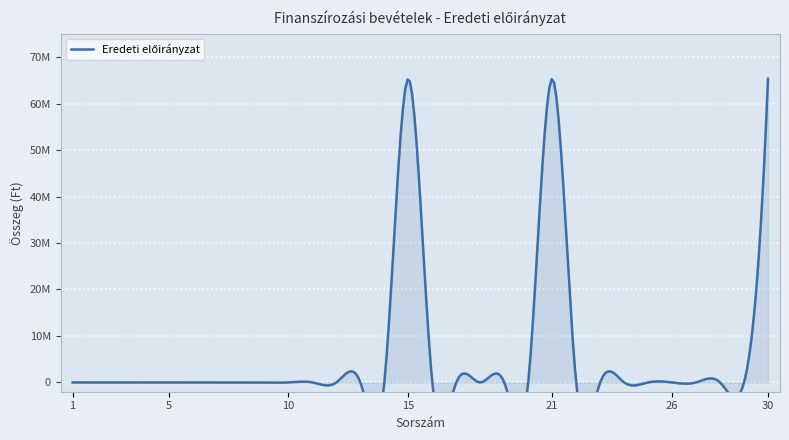

Which category has the lowest value across all series?

1